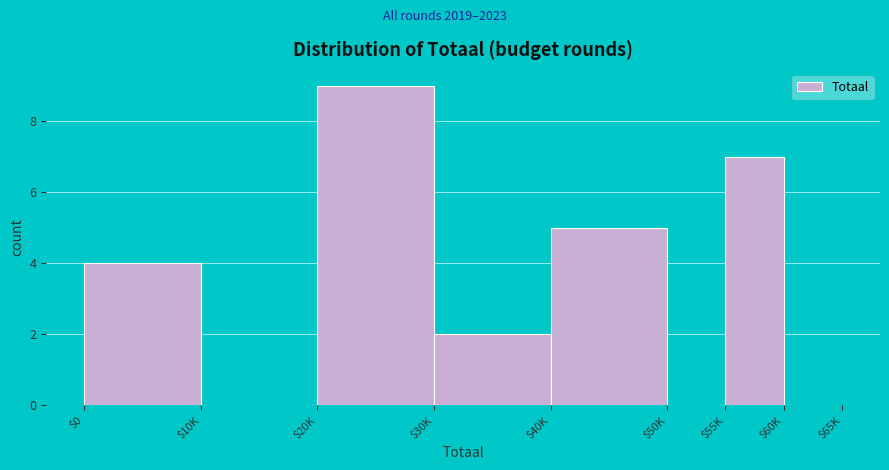

What is the sum of all values?

27